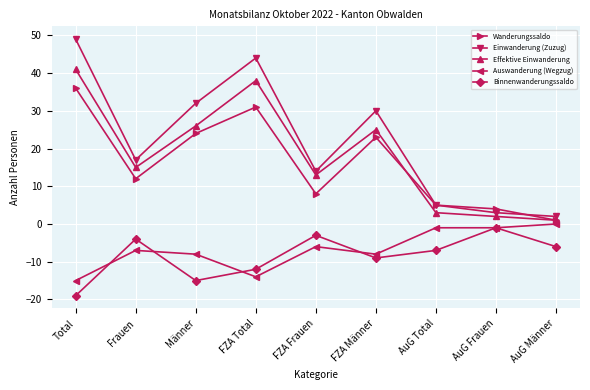

What is the label of the 4th point from the left?

FZA Total